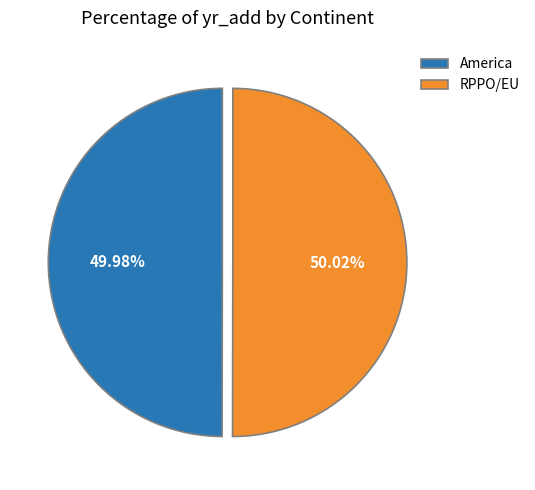

How many segments does this pie chart have?

2